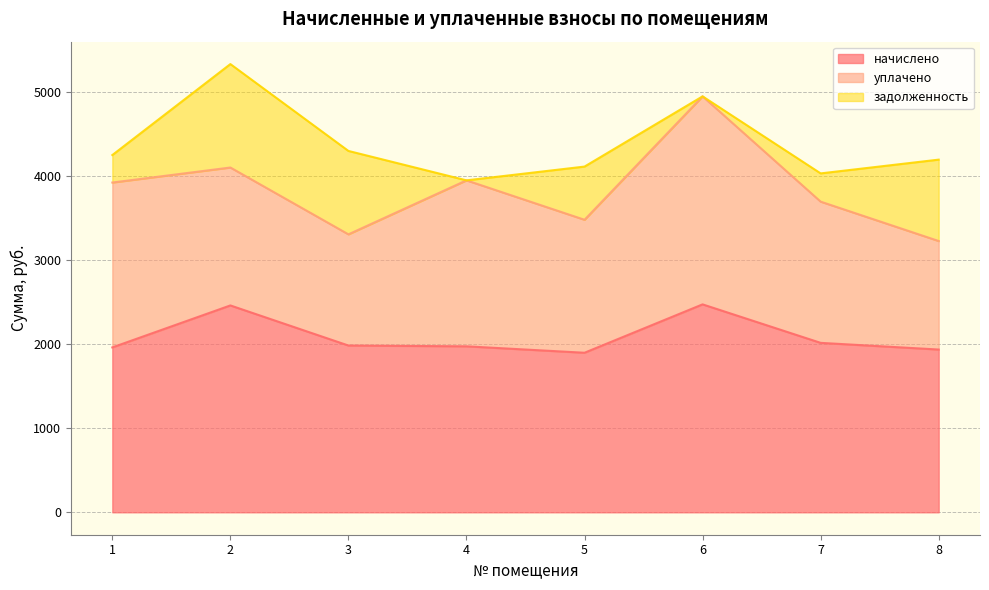

The value of задолженность at 1 is 327.0. True or false?

True